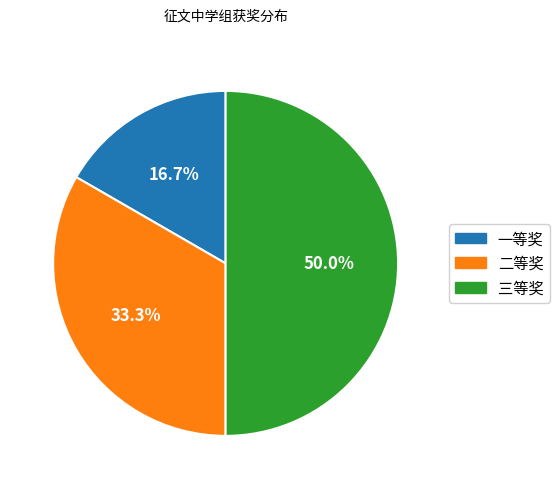

Is it true that 三等奖 is 63% of the pie?

False